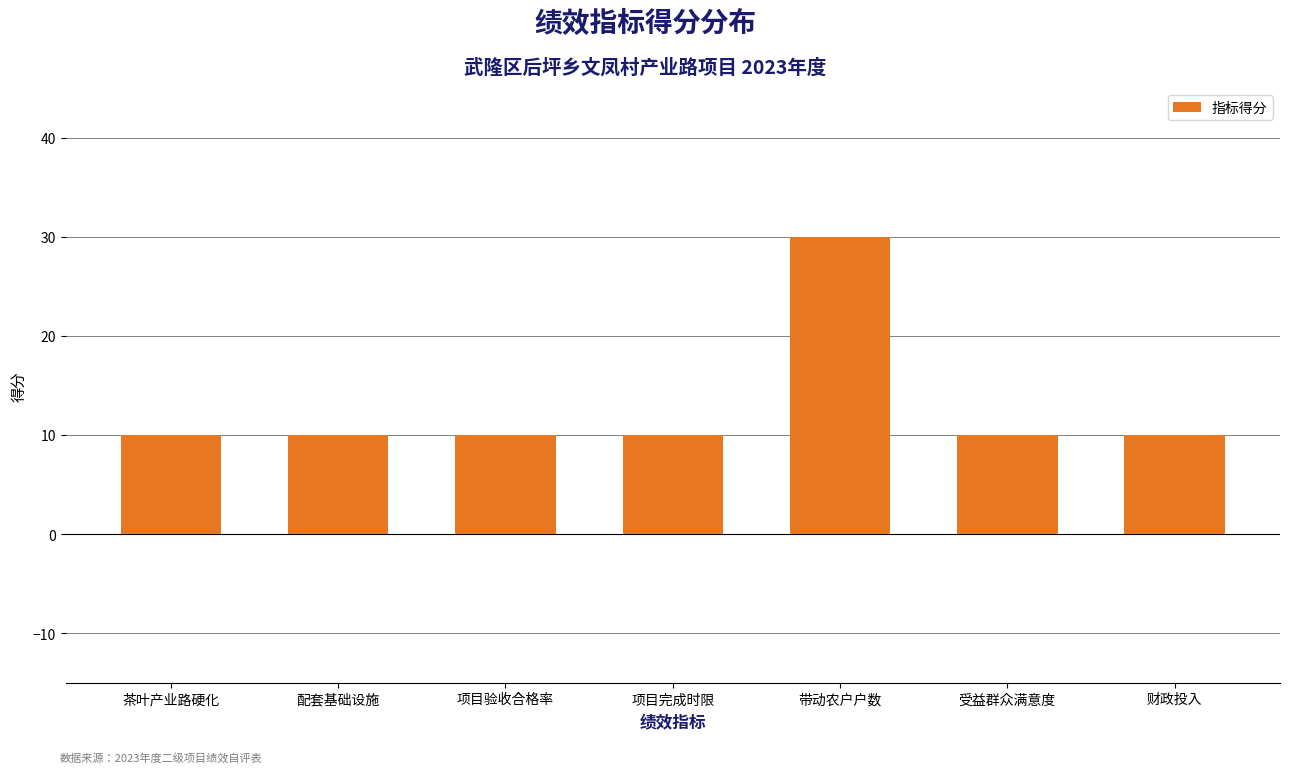

Reading right to left, transcribe all the data shown in this chart.

财政投入=10	受益群众满意度=10	带动农户户数=30	项目完成时限=10	项目验收合格率=10	配套基础设施=10	茶叶产业路硬化=10